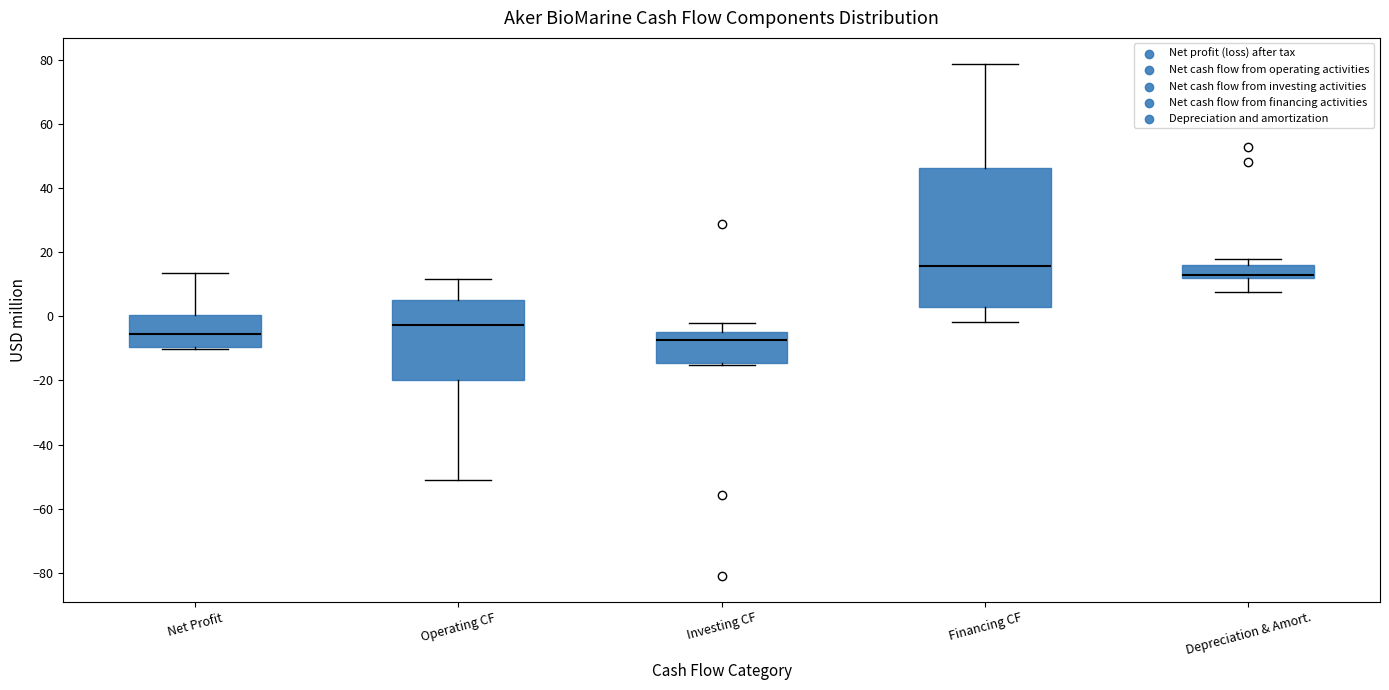

Which box has the highest median line?

Financing CF